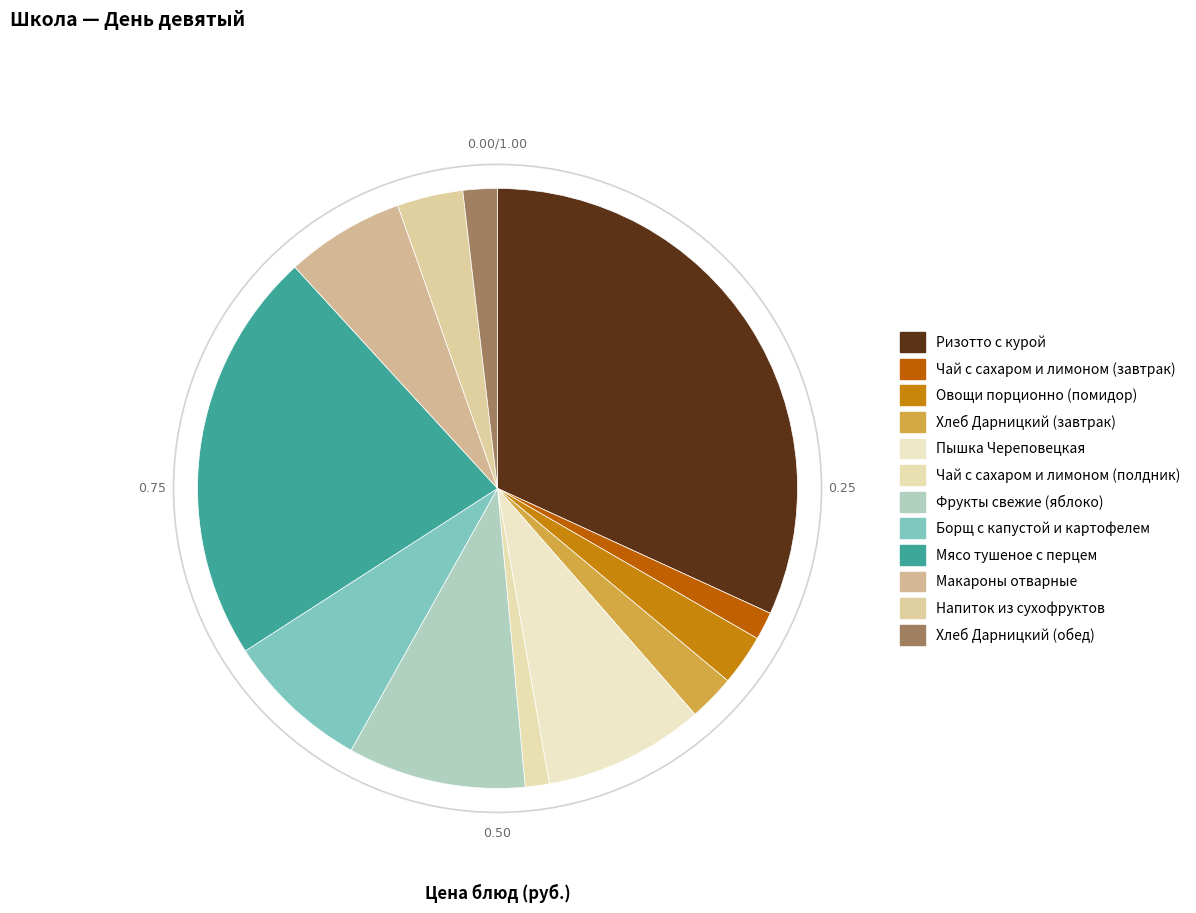

Which slice is the largest?

Ризотто с курой